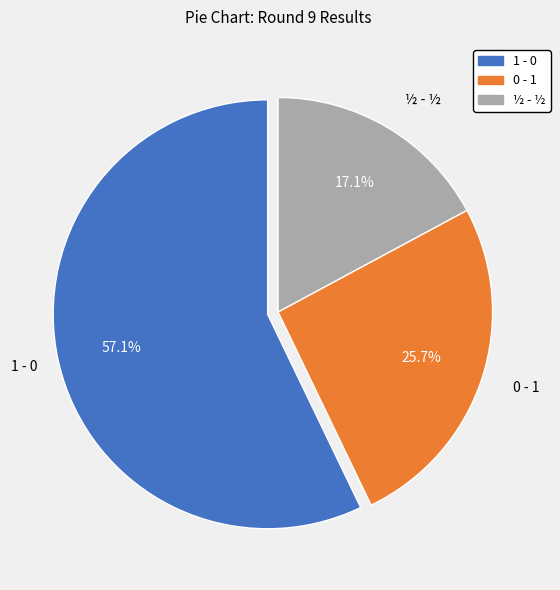

What is the ratio of the value at 0 - 1 to the value at 1 - 0?

0.5